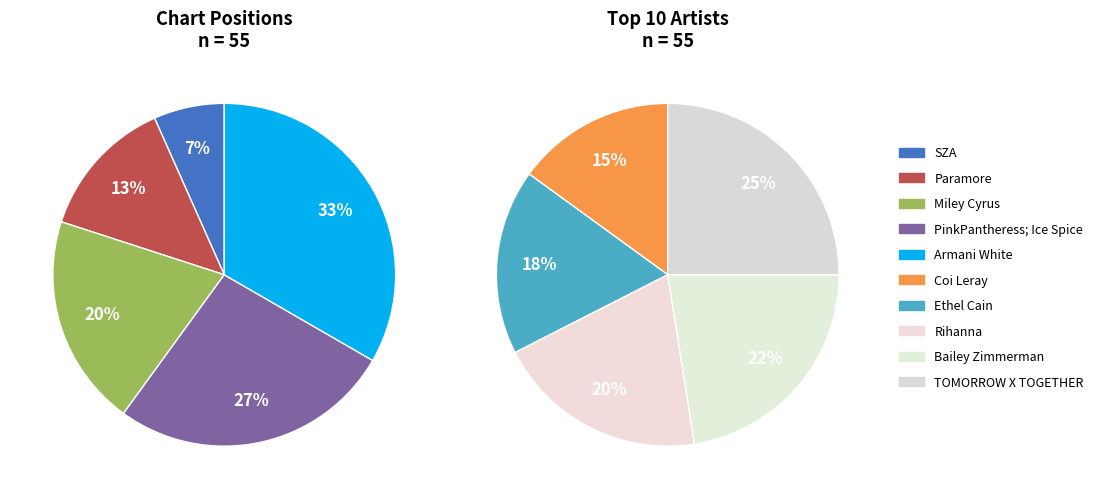

Is there any slice that represents more than half of the pie?

No